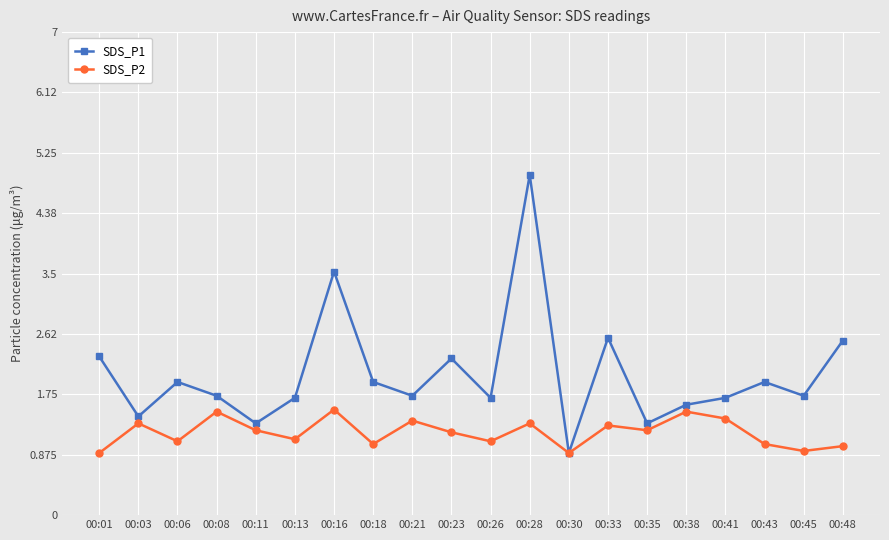

What is the difference between the SDS_P1 values at 00:35 and 00:38?

0.3